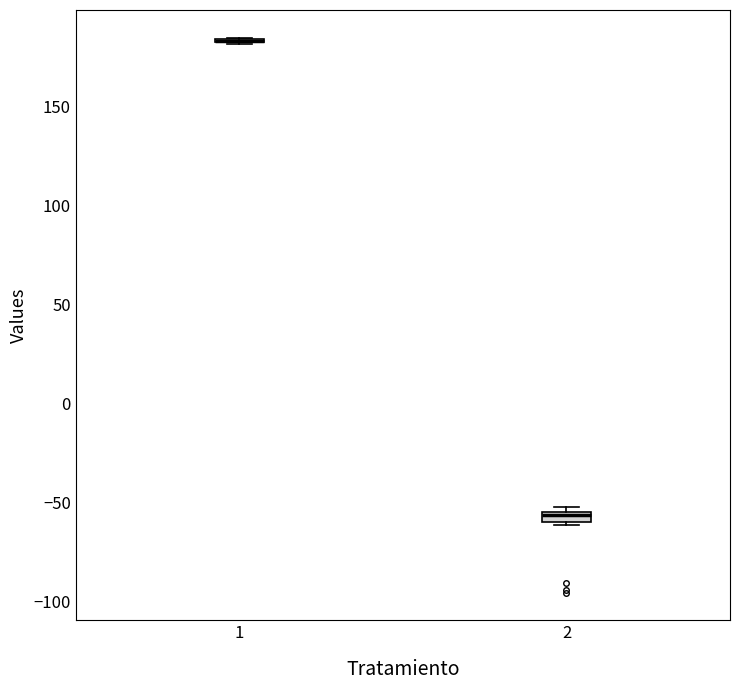

Where is the lower edge of the box at x = 2 on the y-axis? The values are not printed on the chart, so give them approximately, as read against the axis.

-60